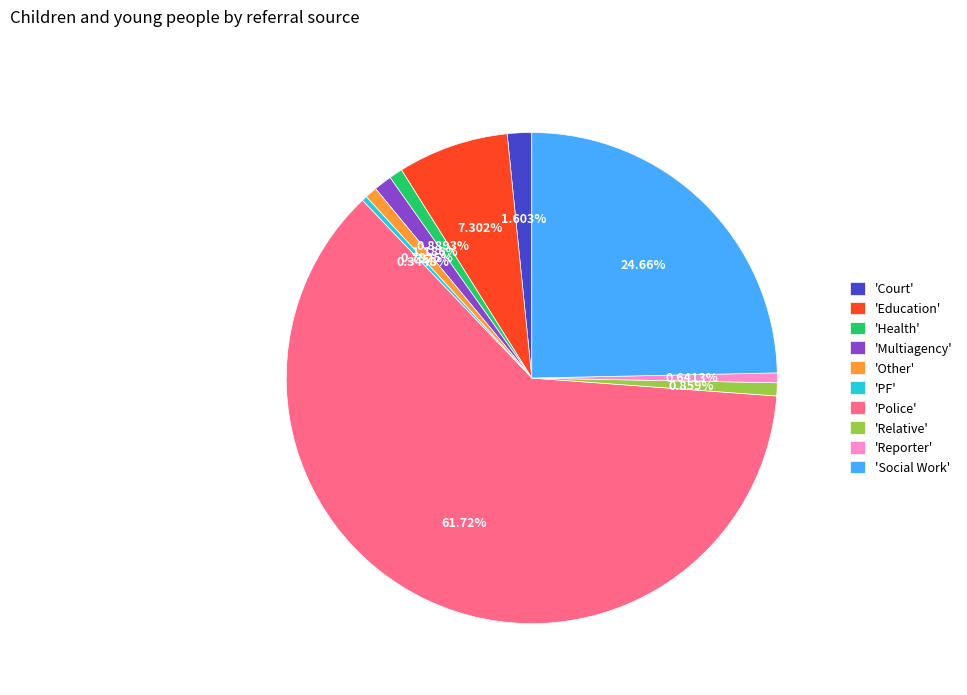

To the nearest percent, what is the difference between the largest and smallest slice percentages?

61%